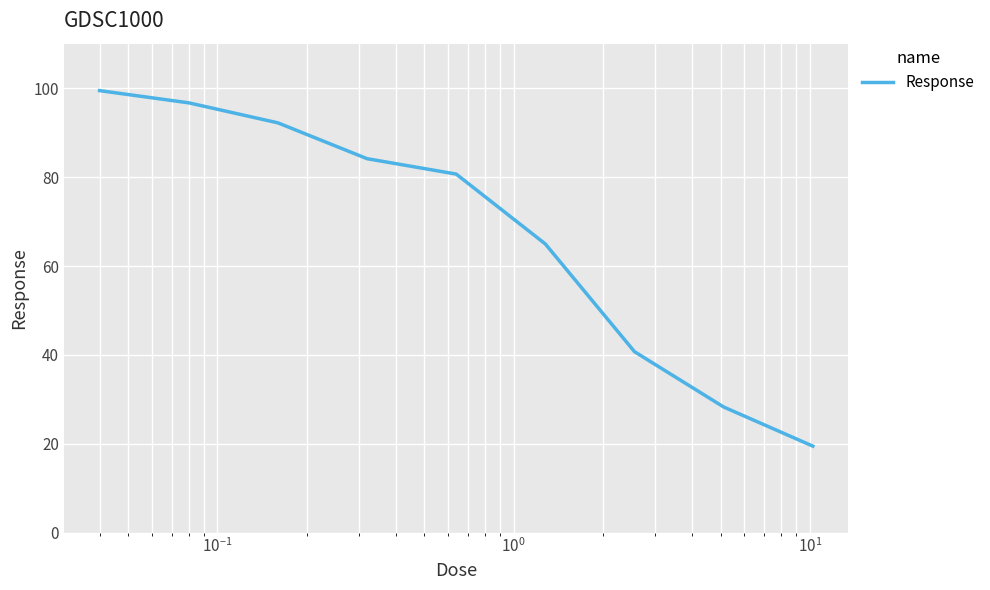

What is the smallest value displayed?

19.5